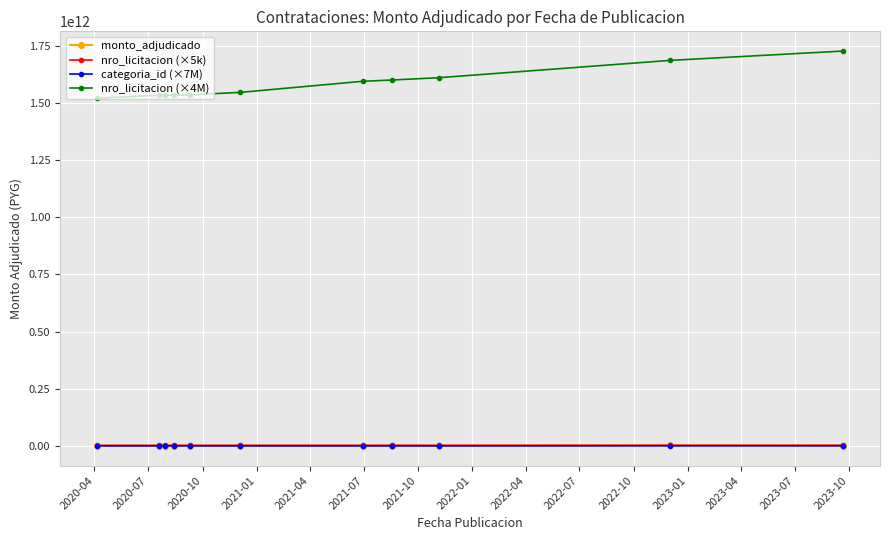

Which series has the widest spread of values?

nro_licitacion (×4M)